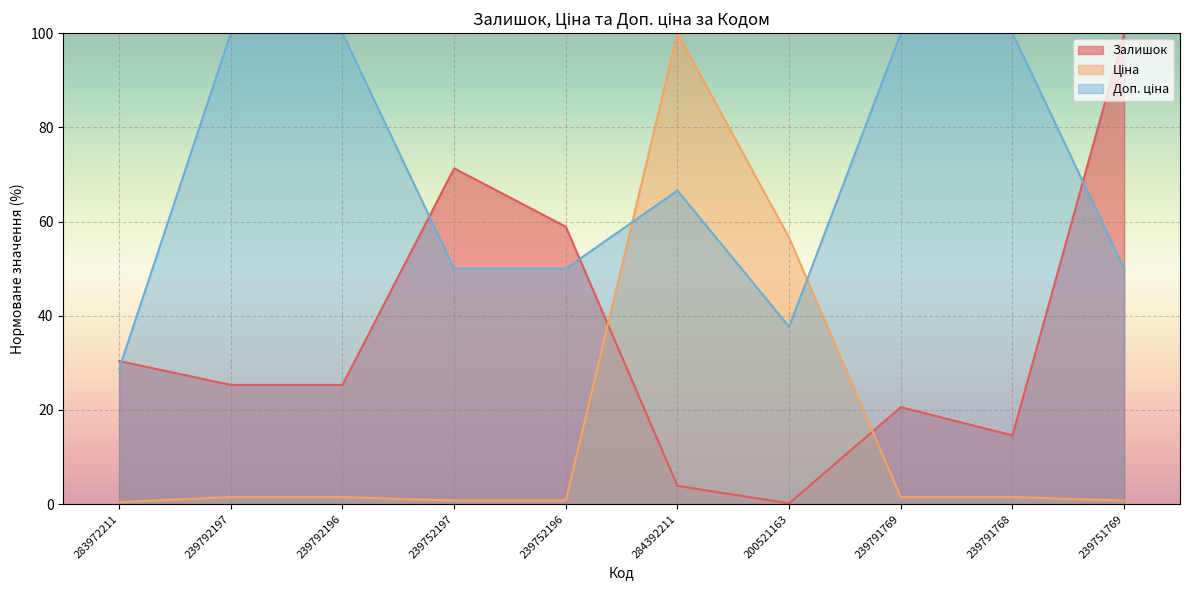

What is the label of the 10th point from the right?

283972211